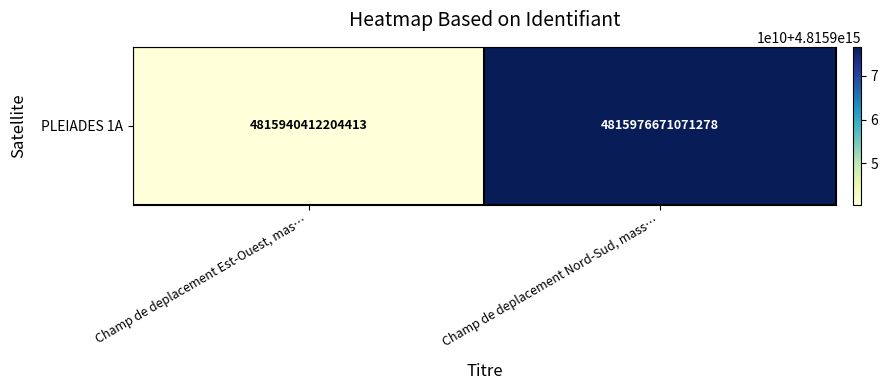

How many data points are less than 4815976671071278?

1